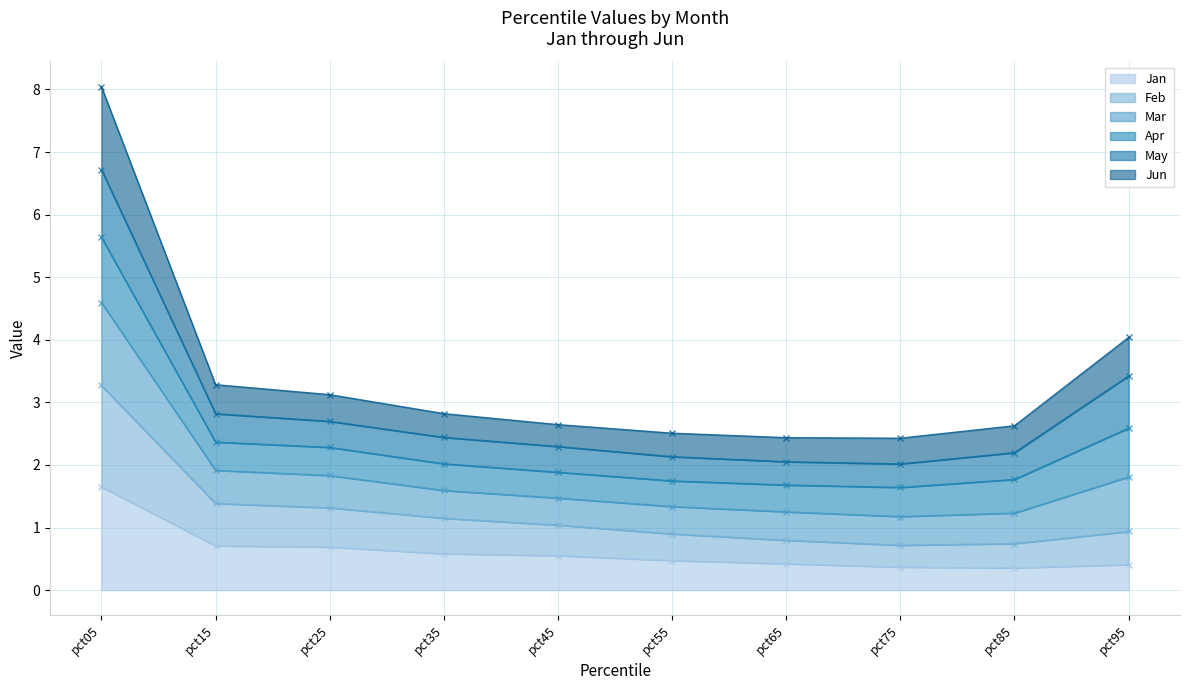

Is it true that Jan equals 0.2 at pct85?

False